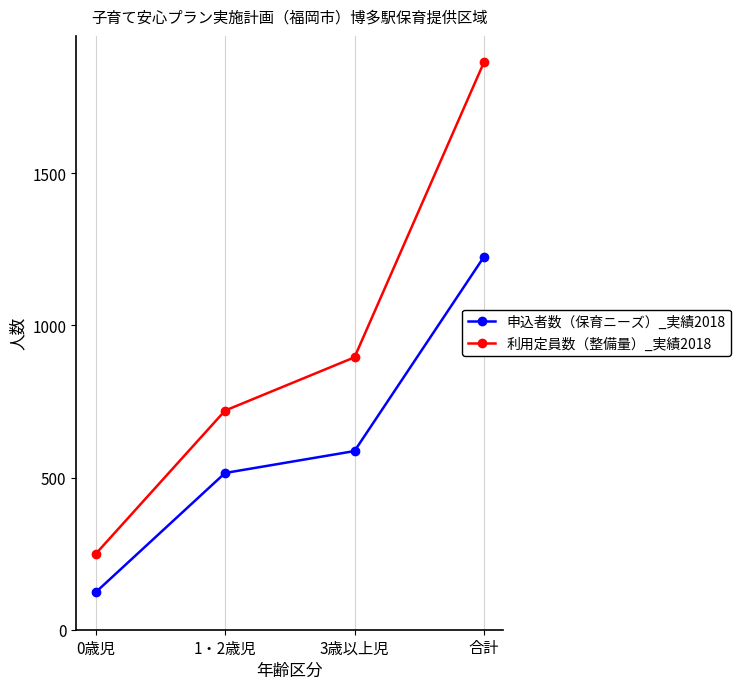

Count the number of data series in this chart.

2